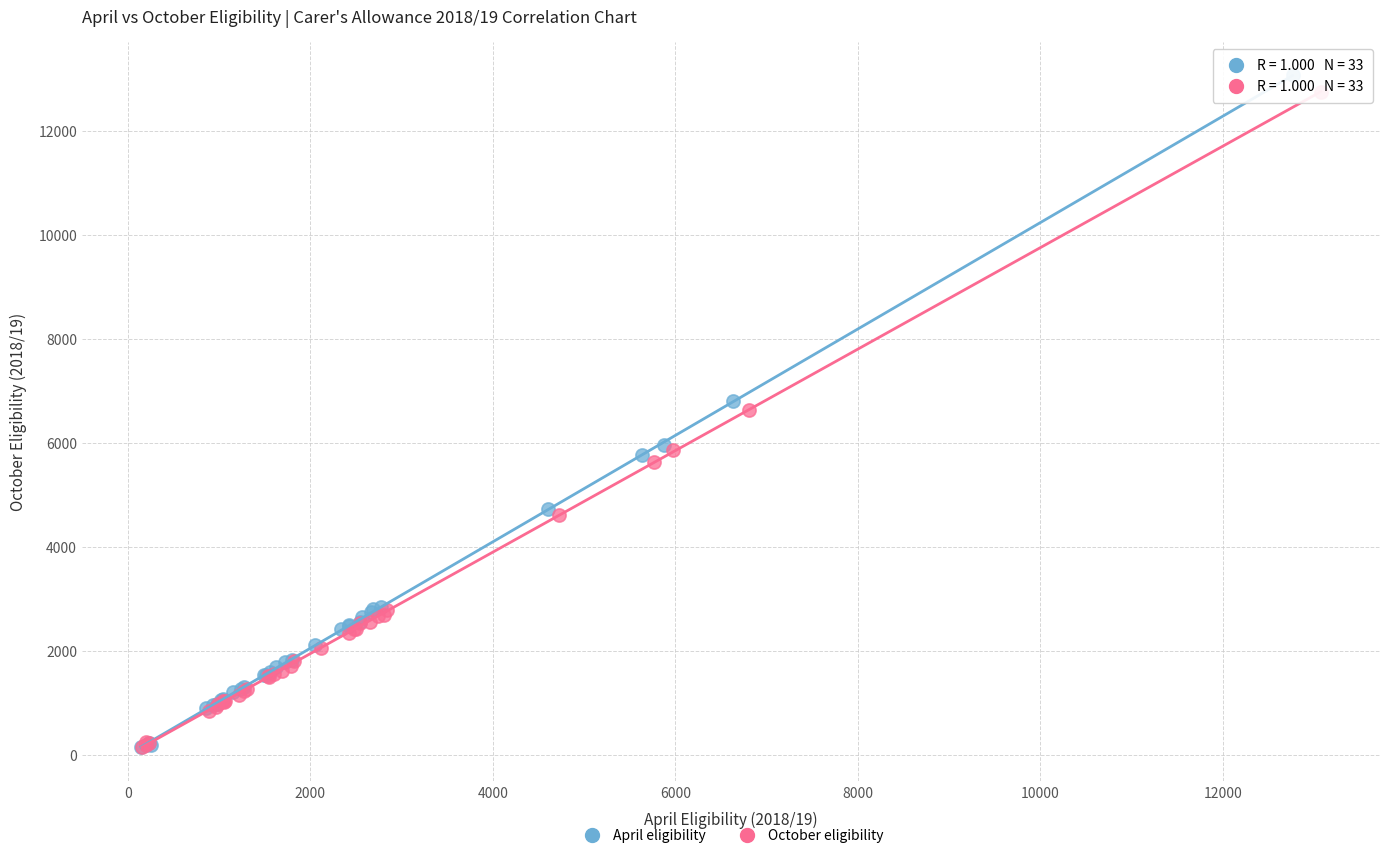

What are all the series names shown in the legend?

April eligibility, October eligibility